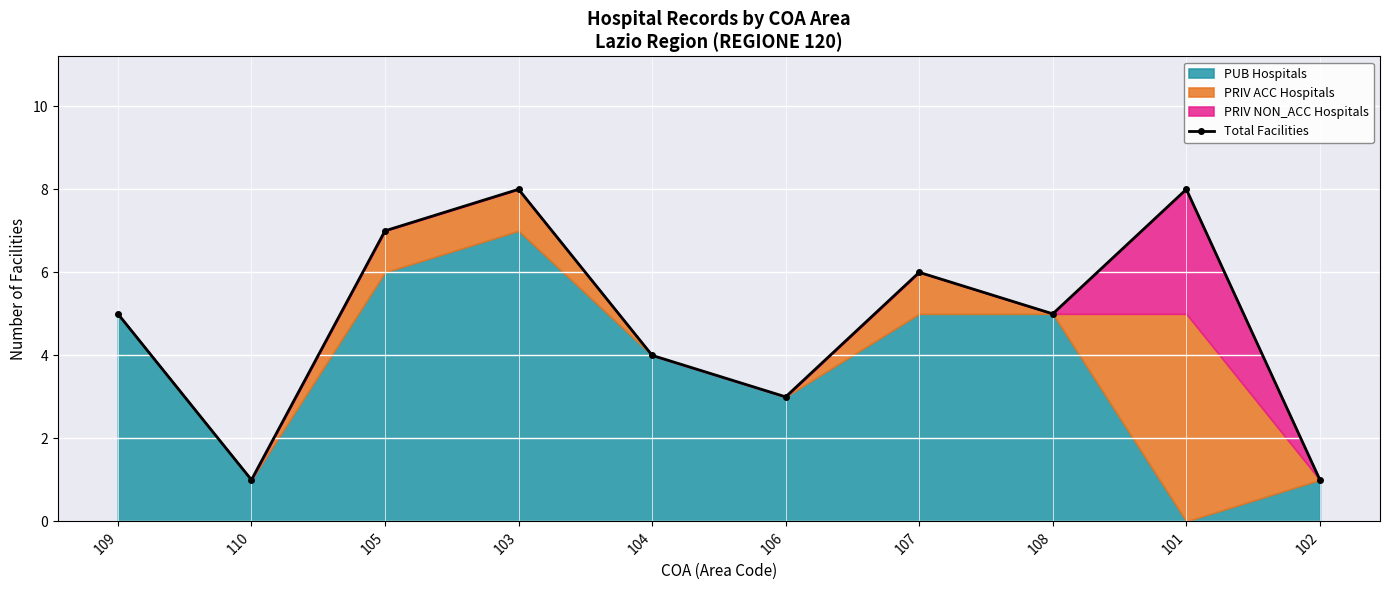

True or false: the data shows 7 at 108.

False